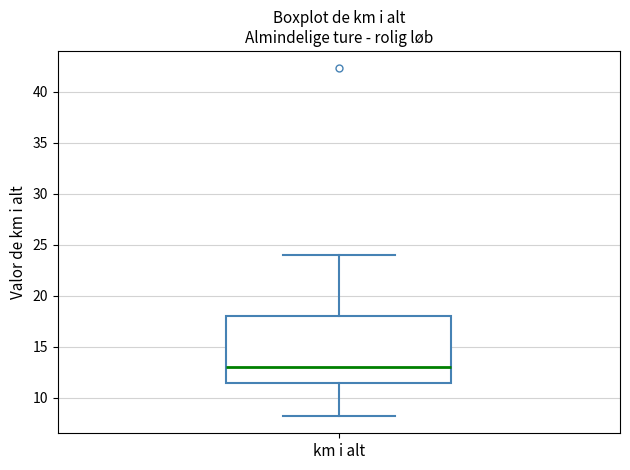

Where does the lower whisker of the box for km i alt end on the y-axis? The values are not printed on the chart, so give them approximately, as read against the axis.

8.0